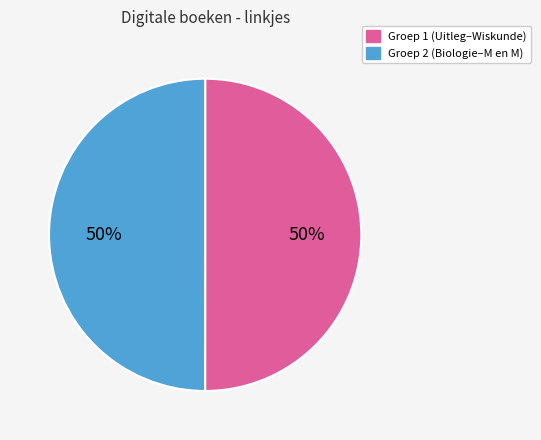

To the nearest percent, what is the average slice percentage?

50%